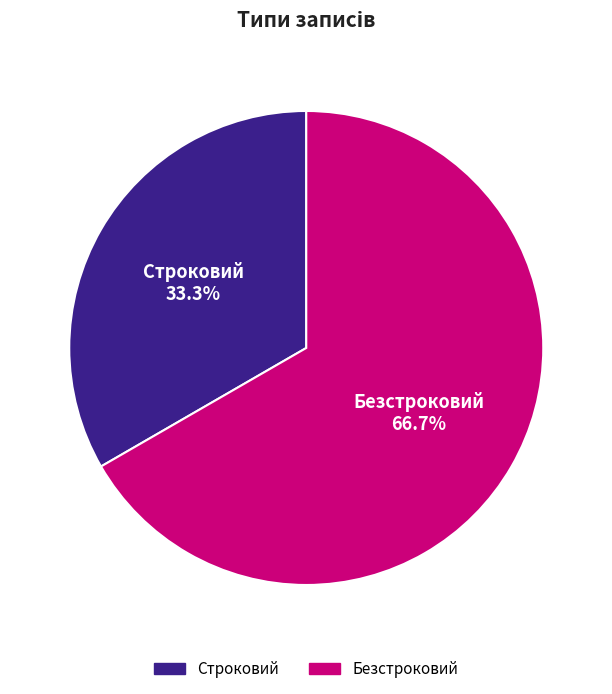

Does Безстроковий account for over 50% of the chart?

Yes